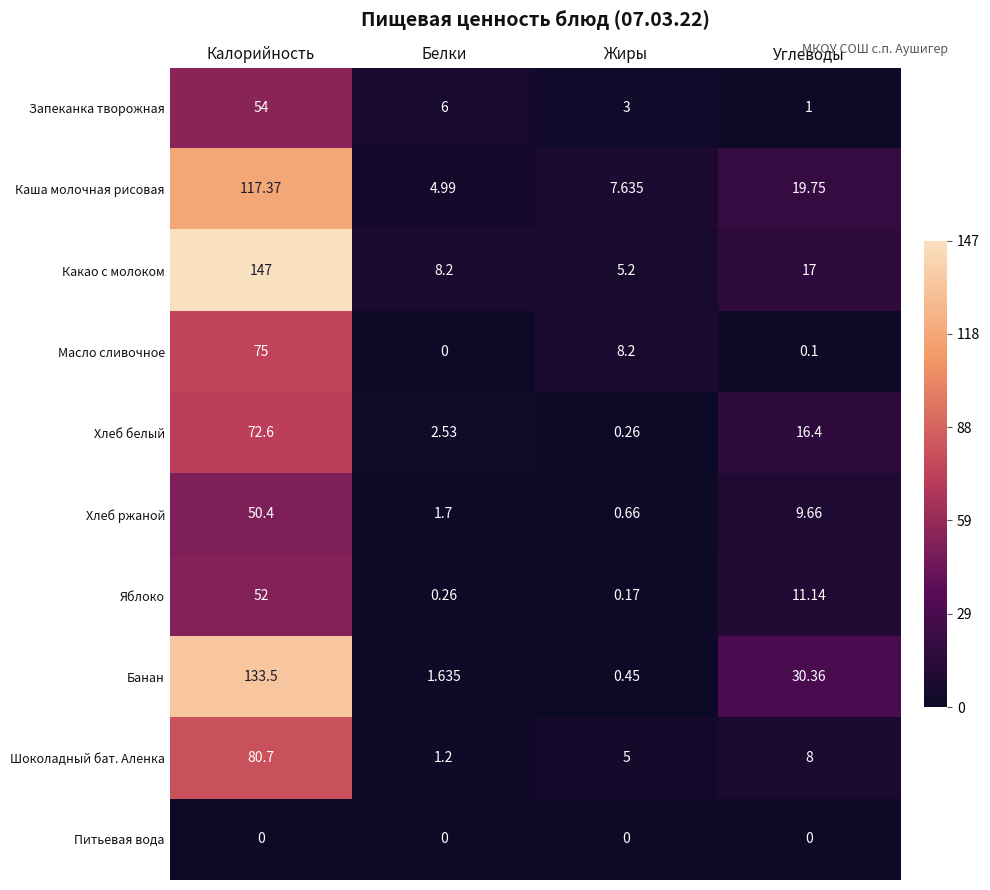

At which label does Шоколадный бат. Аленка reach its minimum?

Белки